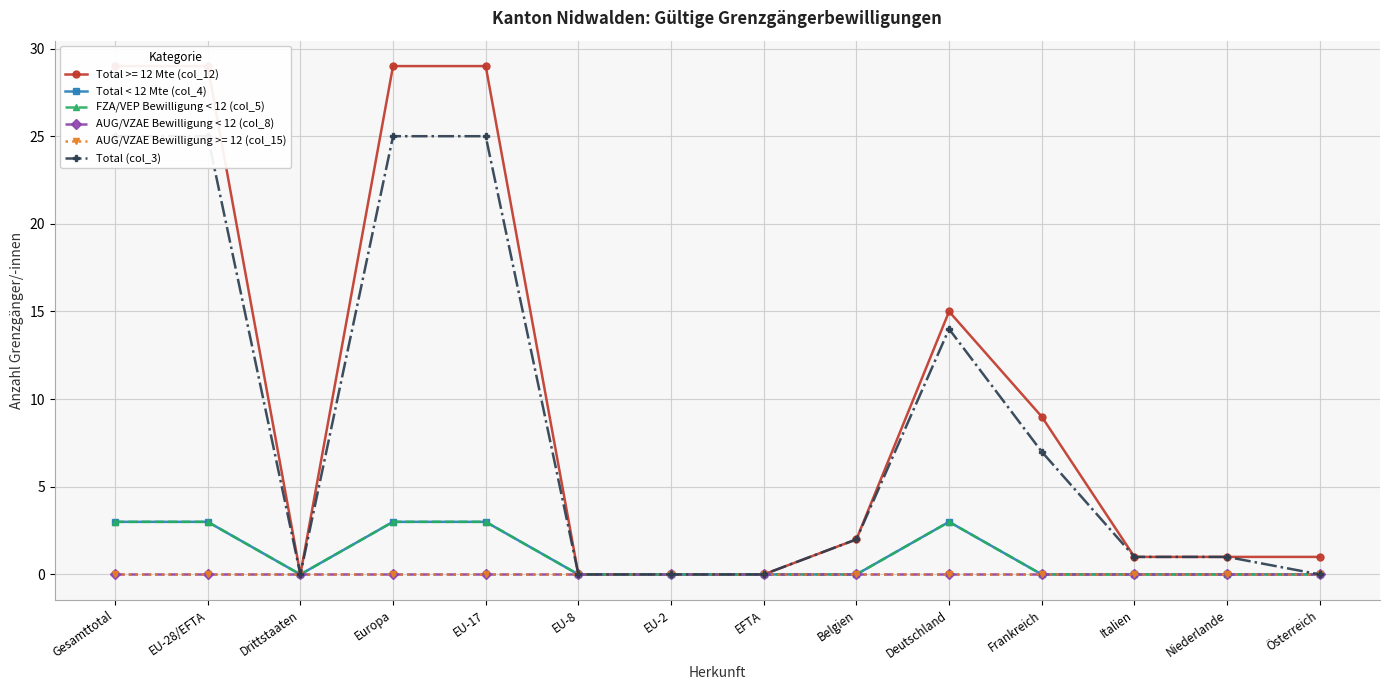

Rank the series by their maximum value, from highest to lowest.

Total (col_3), Total < 12 Mte (col_4), FZA/VEP Bewilligung < 12 (col_5), AUG/VZAE Bewilligung < 12 (col_8)